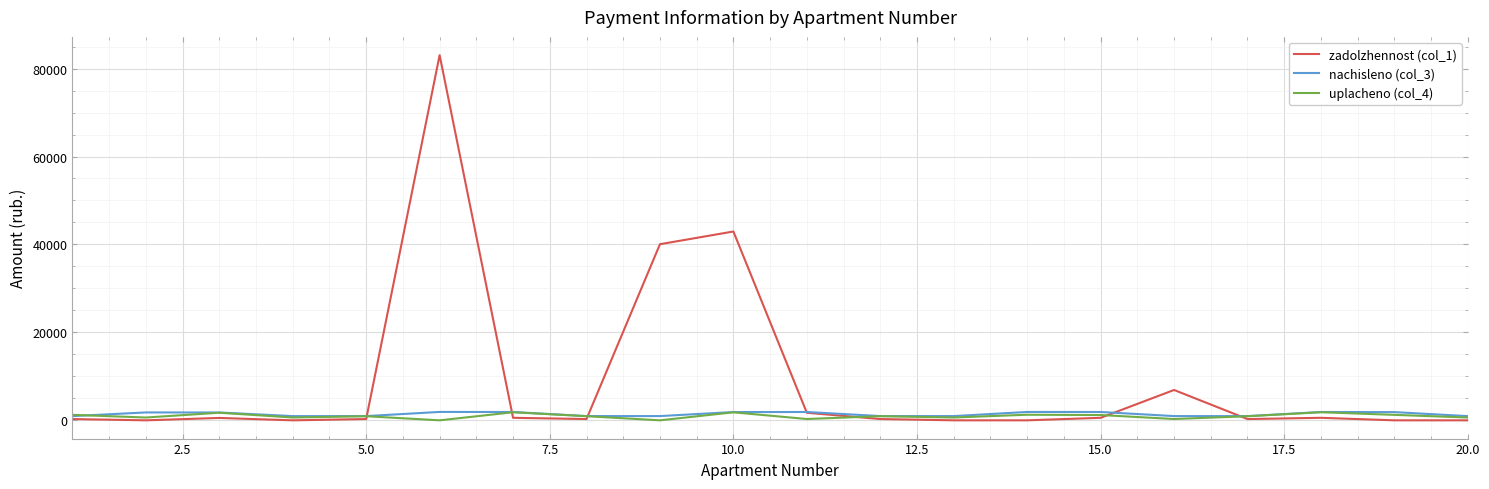

What is the highest value of the zadolzhennost (col_1) series?

83051.8